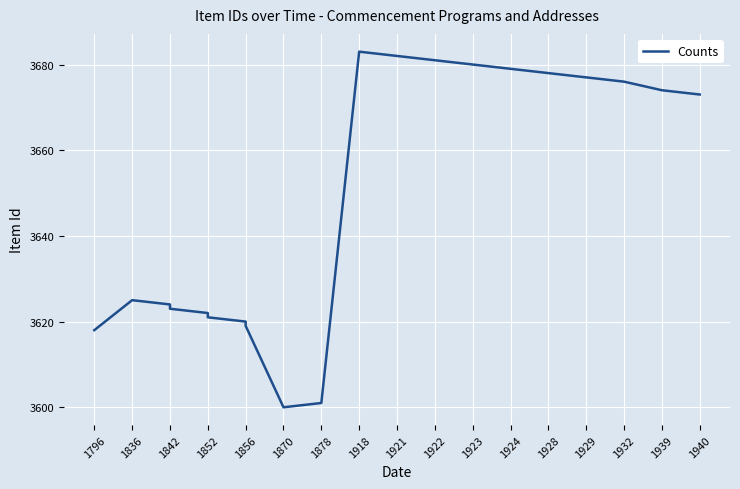

What is the value of the 5th point from the left?

3622